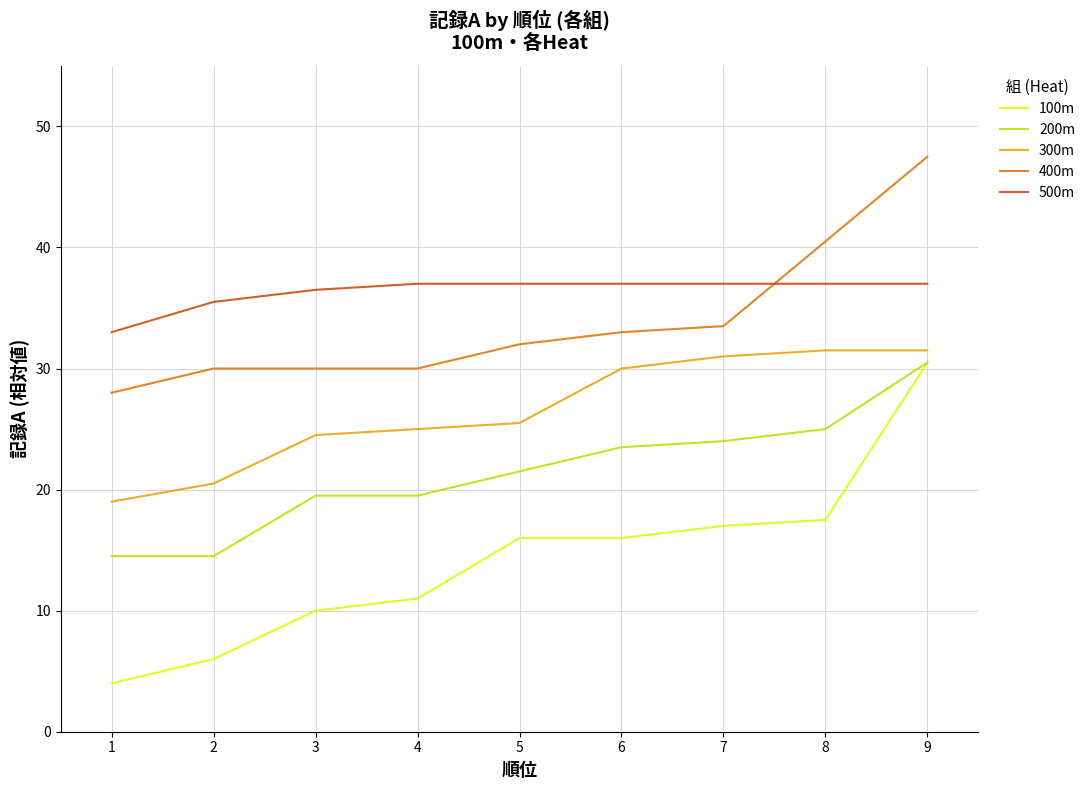

What is the average value of the 200m series?

21.4